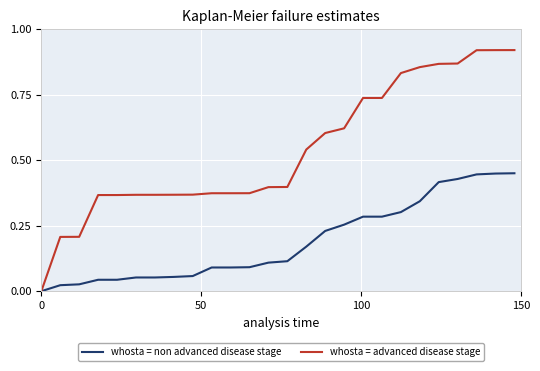

Rank the series by their maximum value, from lowest to highest.

whosta = non advanced disease stage, whosta = advanced disease stage